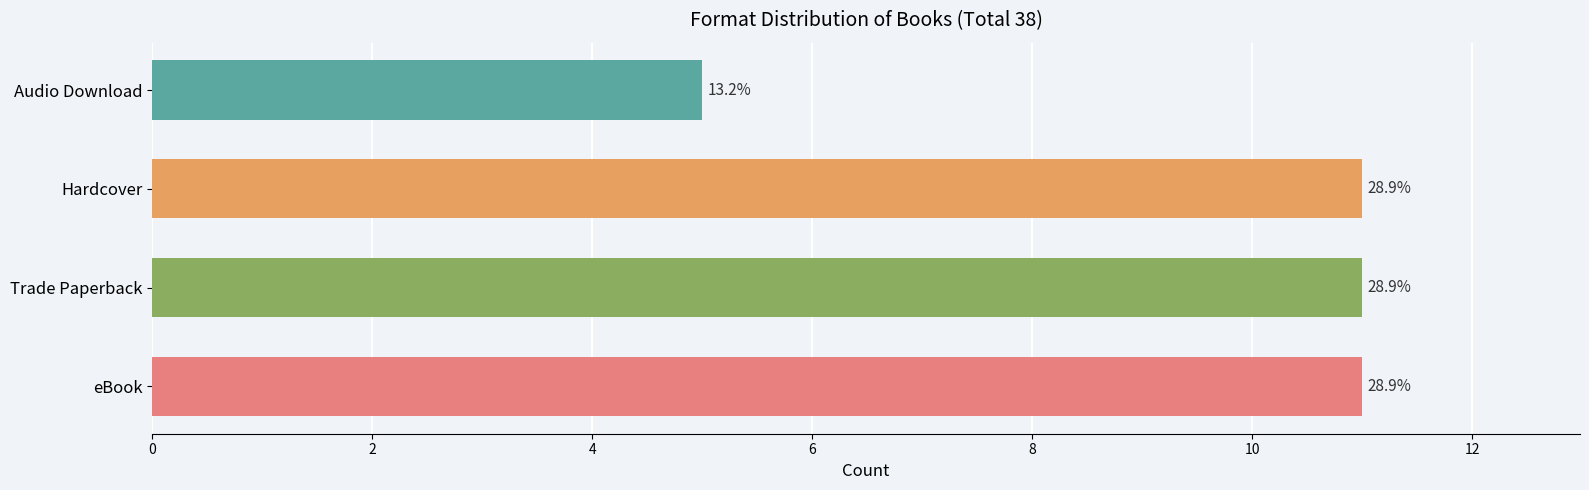

Approximately how many times larger is the value at Trade Paperback compared to eBook?

1.0